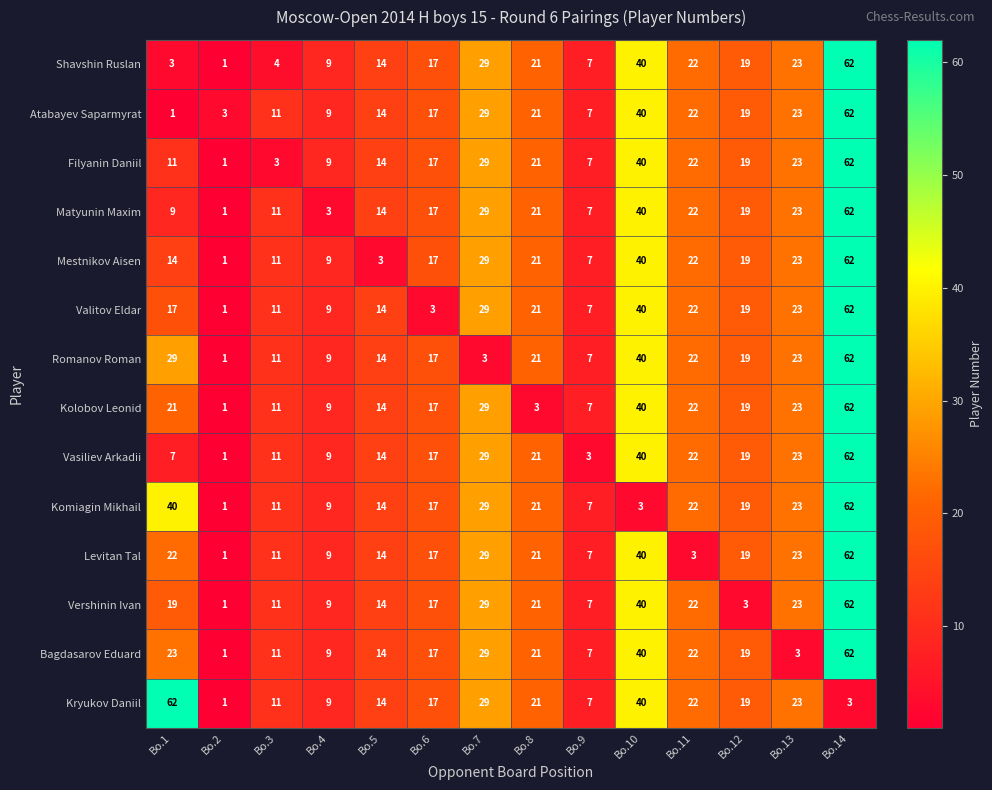

Which series changed the most between Bo.7 and Bo.13?

Bagdasarov Eduard